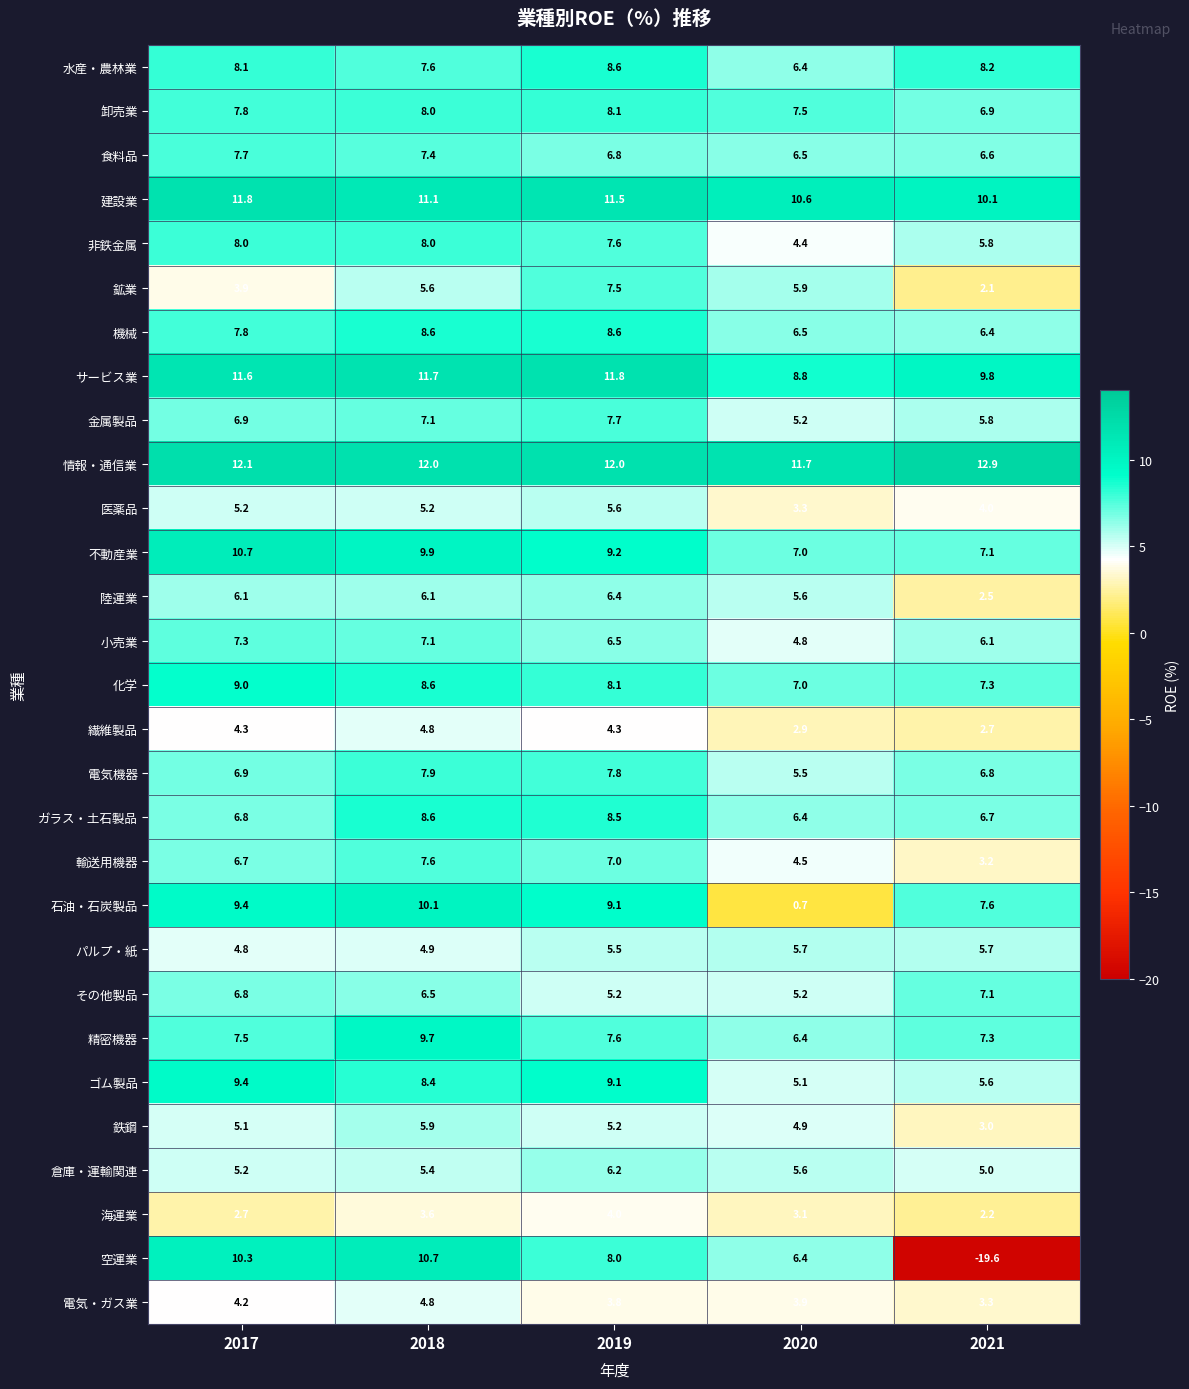

Where is 空運業 nearest to the value -4?

2020